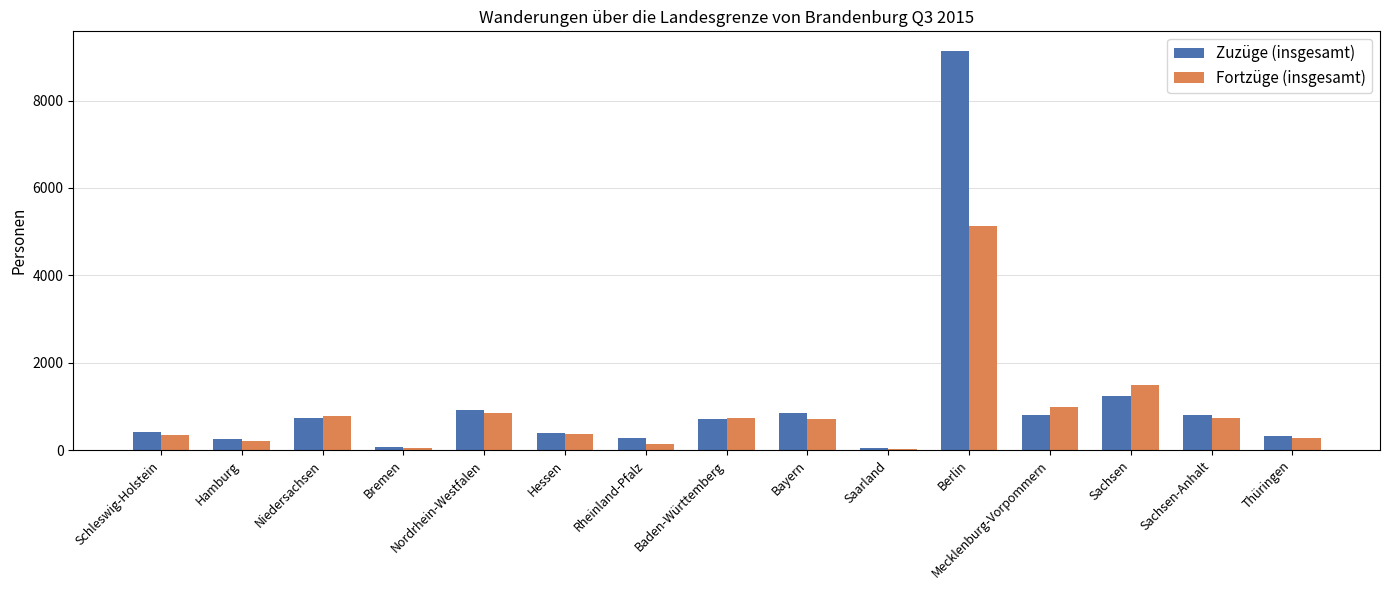

What is the label of the 4th bar from the right?

Mecklenburg-Vorpommern